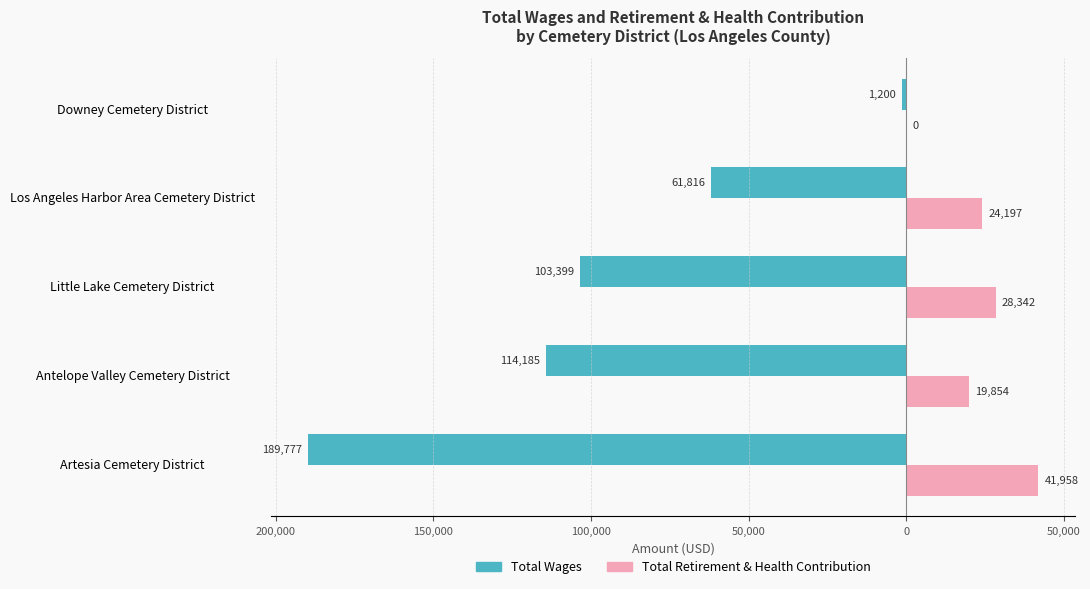

Which series has the largest range (max minus min)?

Total Wages